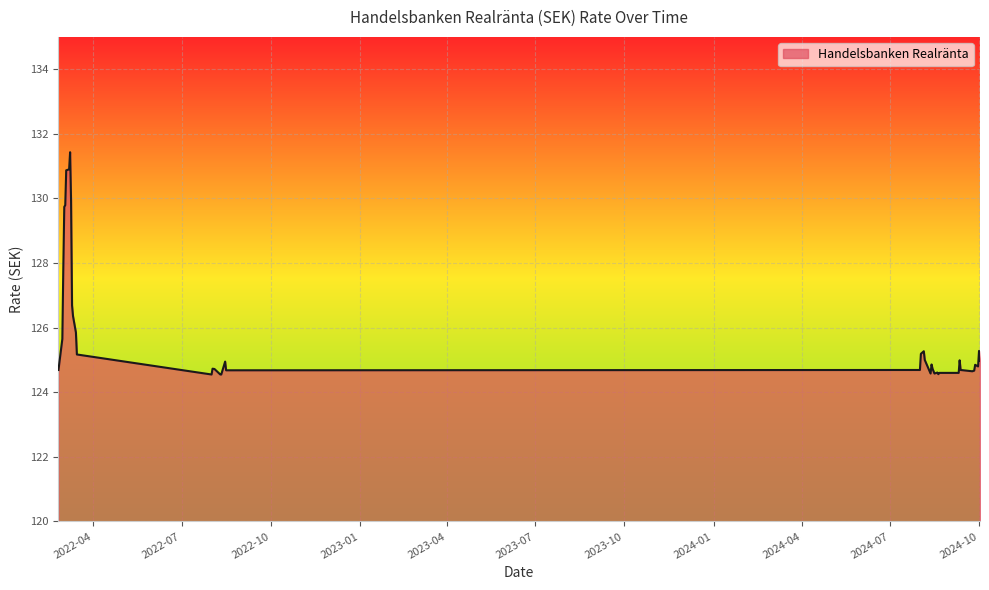

What is the greatest value displayed?

131.4